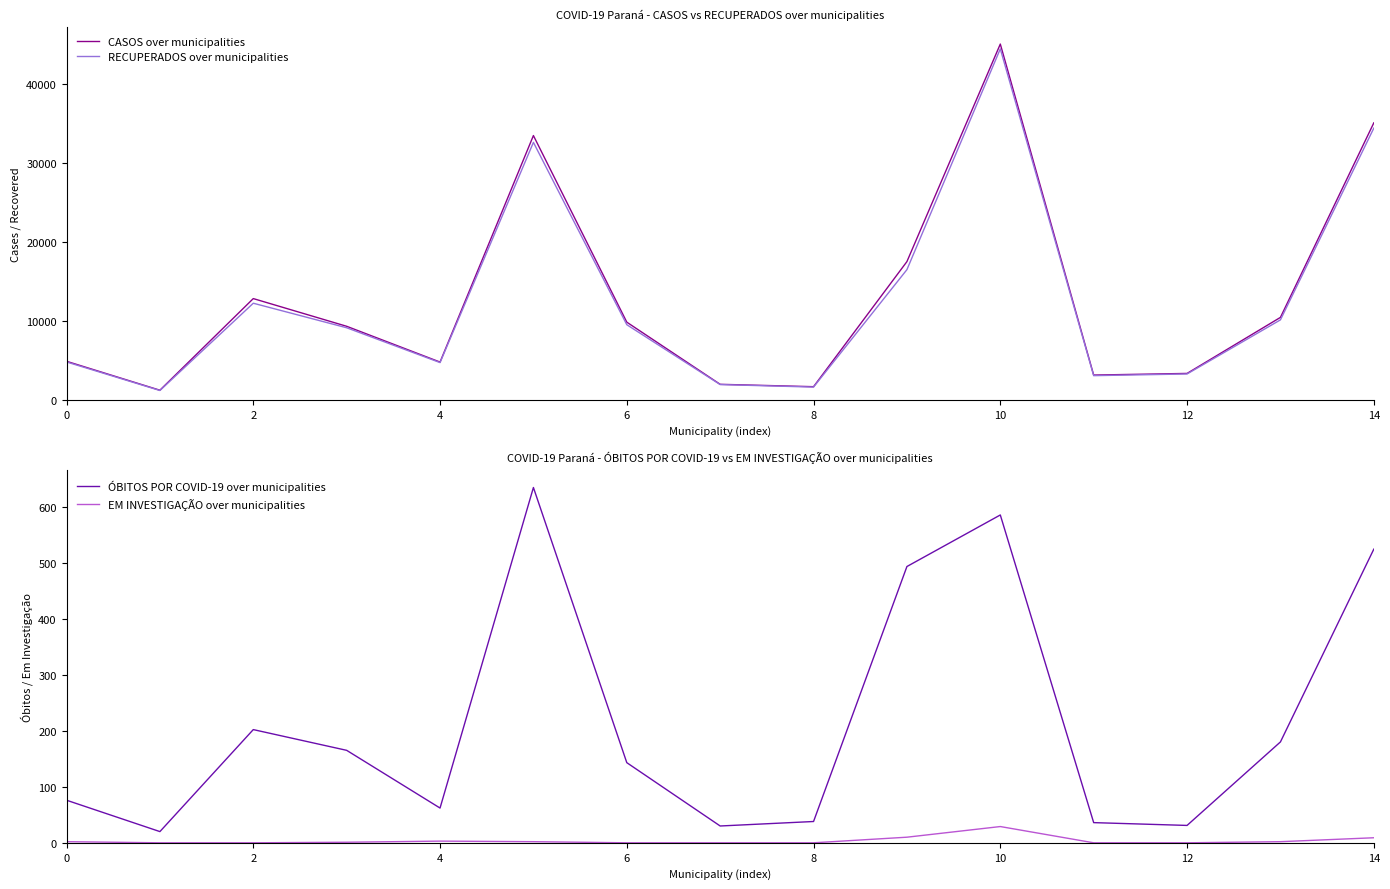

True or false: CASOS over municipalities has more than 0 points higher than both neighbors.

True